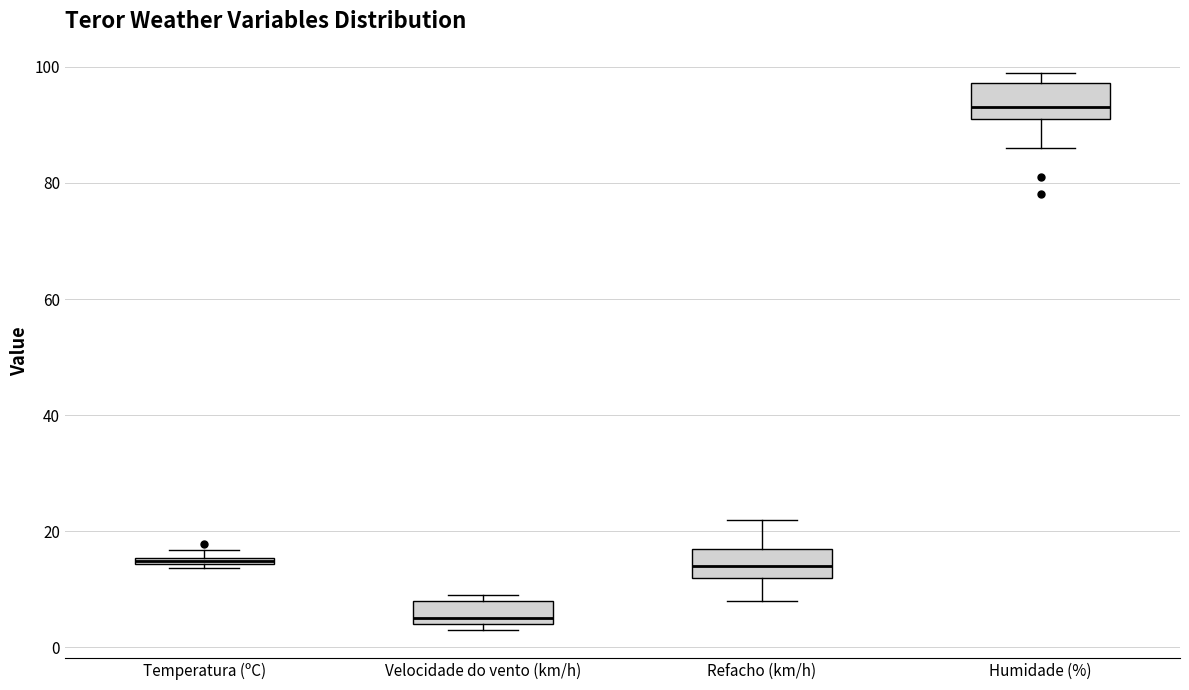

Where is the lower edge of the box for Refacho (km/h) on the y-axis? The values are not printed on the chart, so give them approximately, as read against the axis.

12